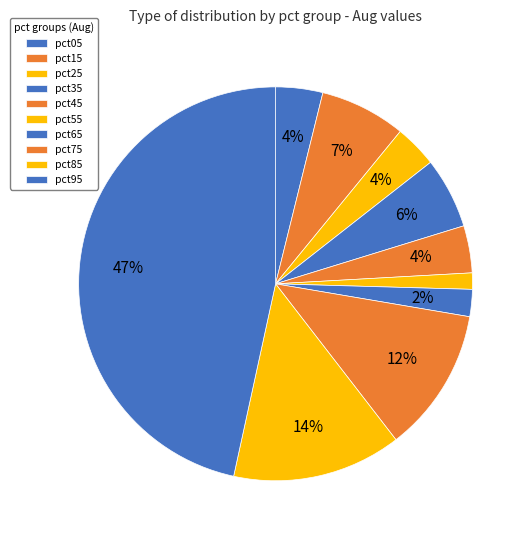

Which slice is the largest?

pct95